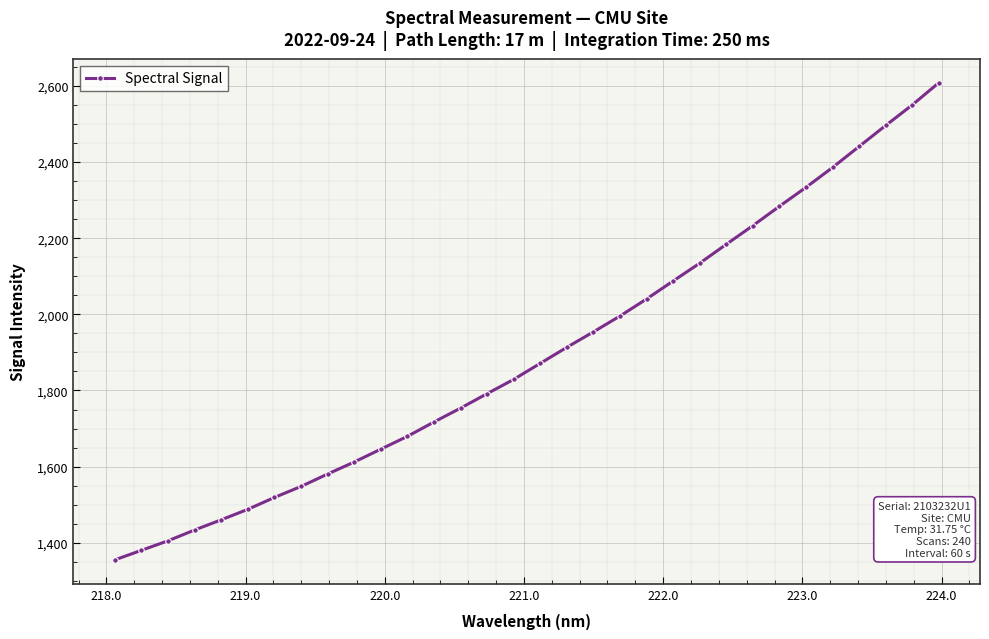

Count the number of values greater than 1871.

16